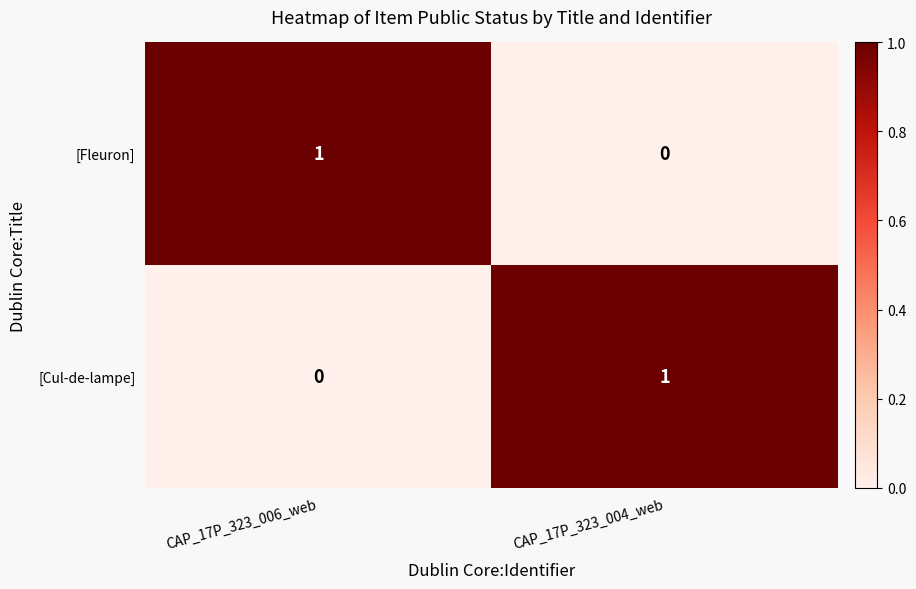

Reading left to right, extract all data points from this chart.

[Fleuron]: 1	0
[Cul-de-lampe]: 0	1